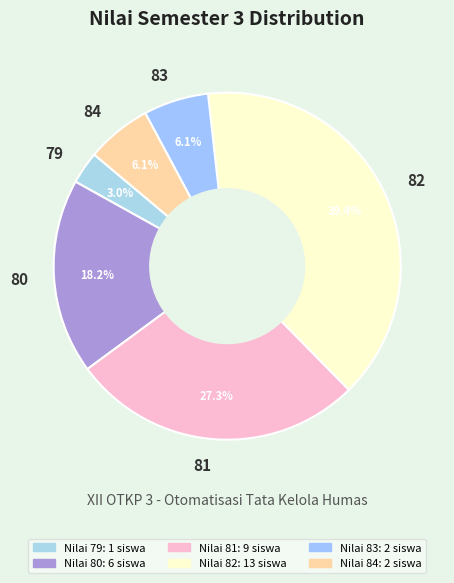

Which slice is the smallest?

79